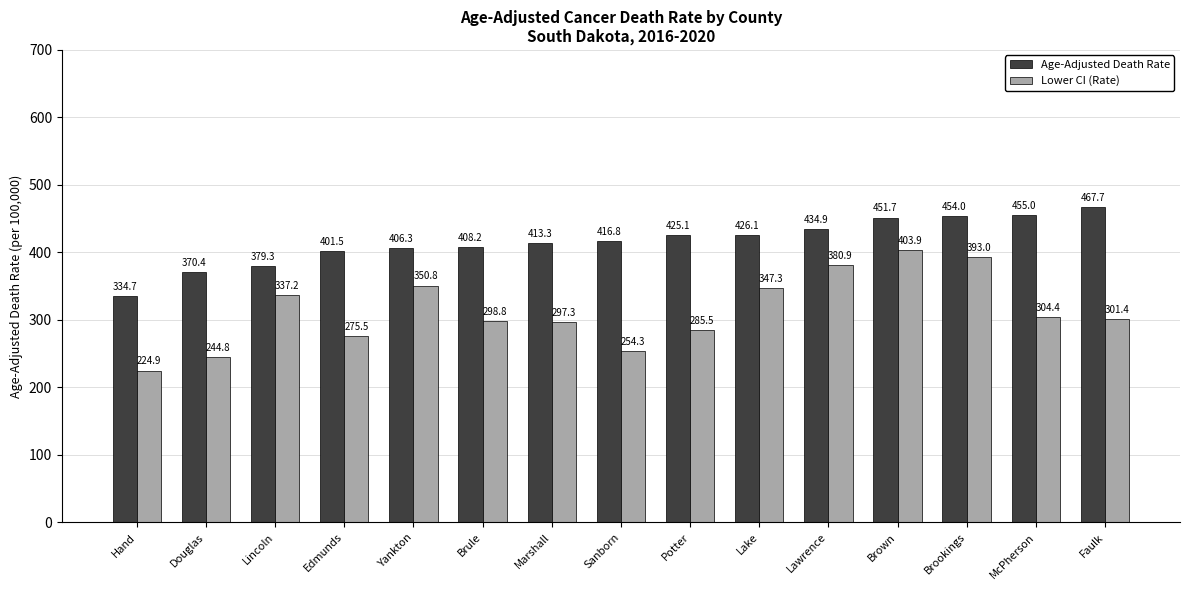

Is the value of Age-Adjusted Death Rate at Brule greater than the value of Lower CI (Rate) at Yankton?

Yes